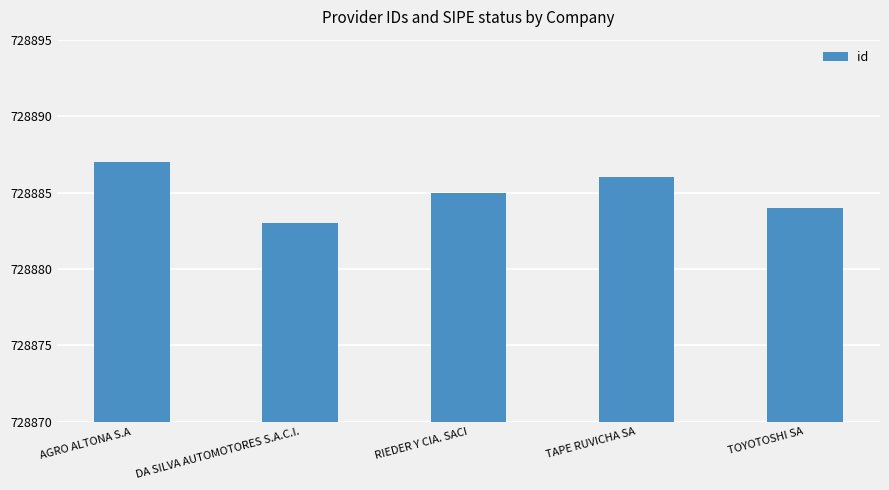

What is the label of the 4th bar from the right?

DA SILVA AUTOMOTORES S.A.C.I.